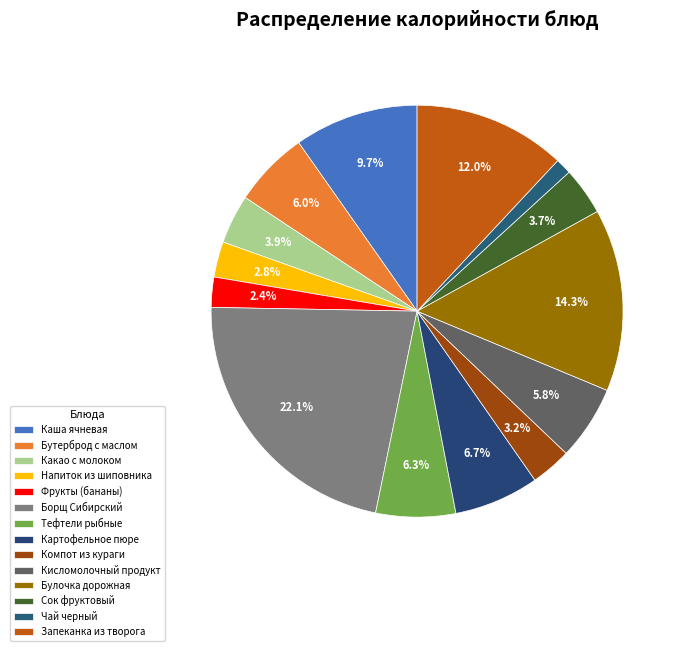

What is the smallest slice in the pie chart?

Чай черный